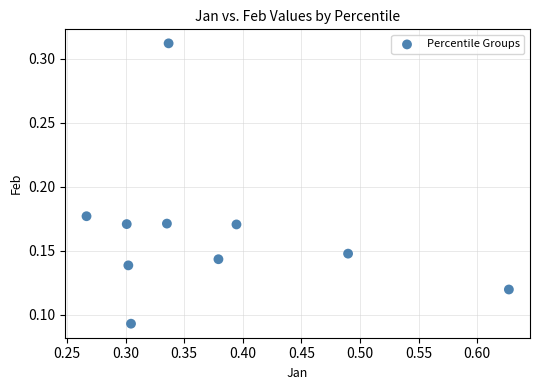

What is the range of X values (max minus min)?

0.4